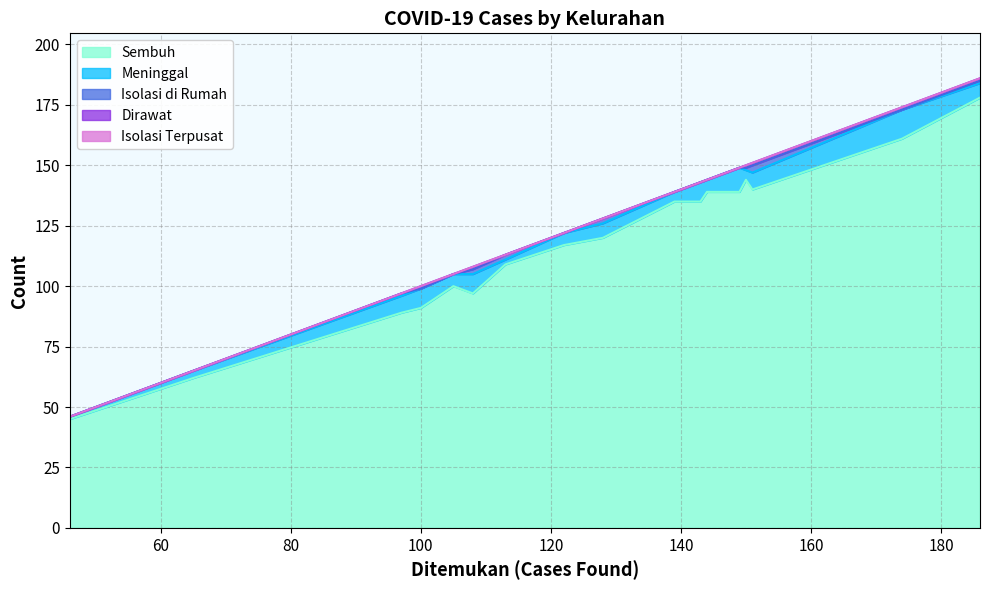

True or false: Isolasi Terpusat and Isolasi di Rumah intersect in this chart.

False